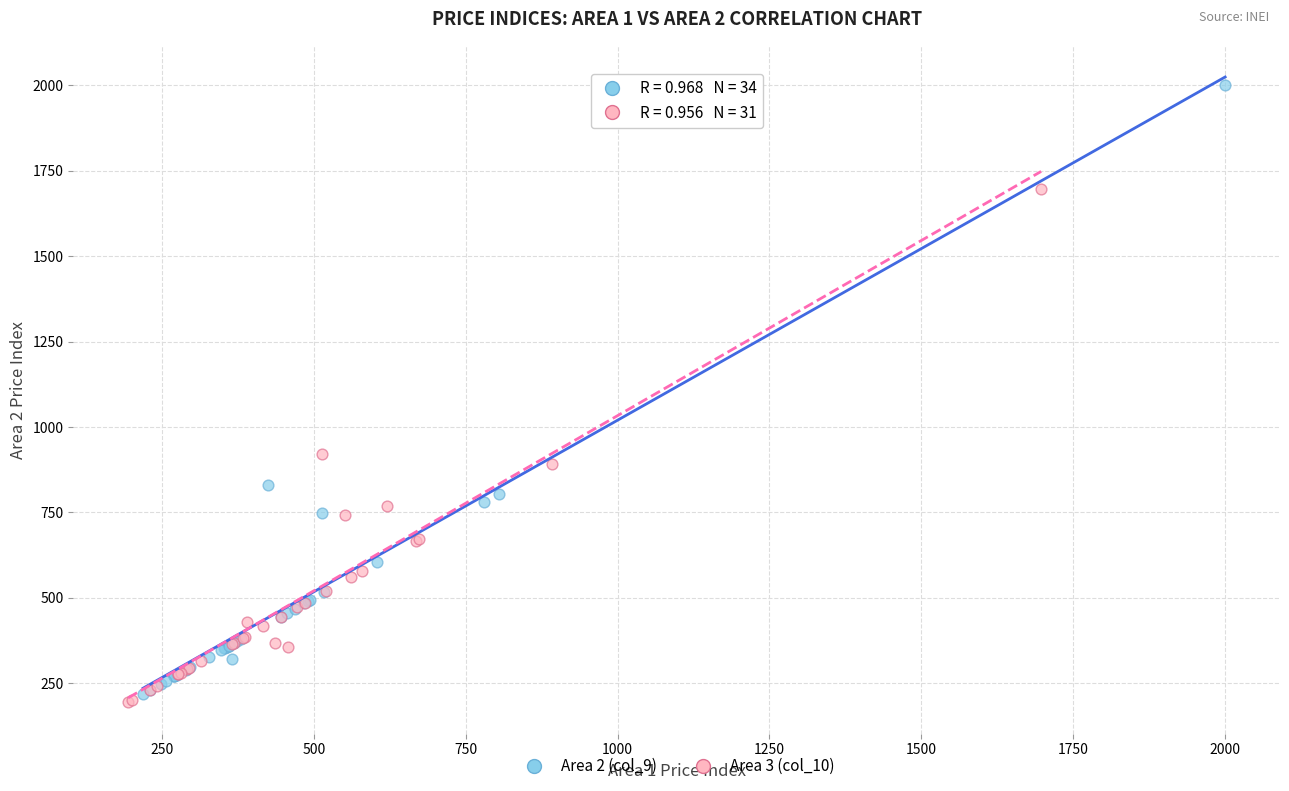

Which series has the widest spread of Y values?

Area 2 (col_9)